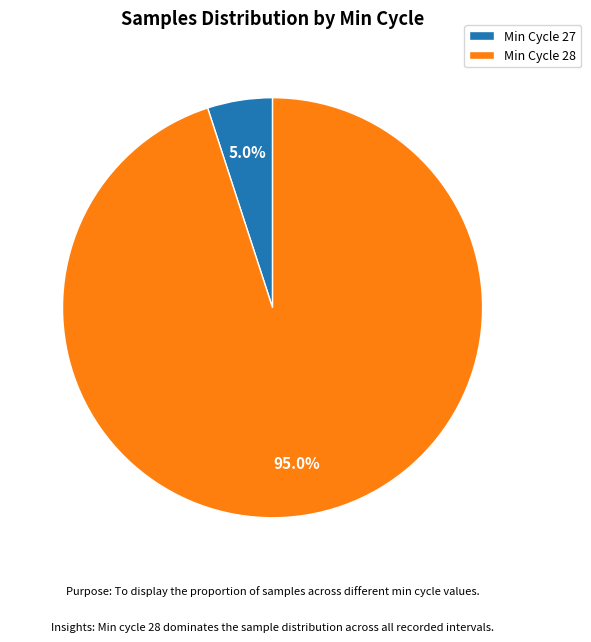

Is there any slice that represents more than half of the pie?

Yes